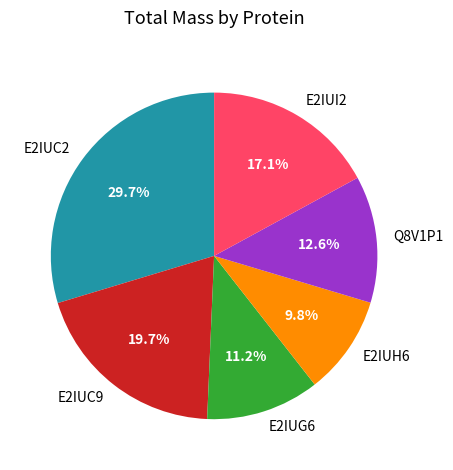

True or false: E2IUH6 accounts for 16% of the total.

False